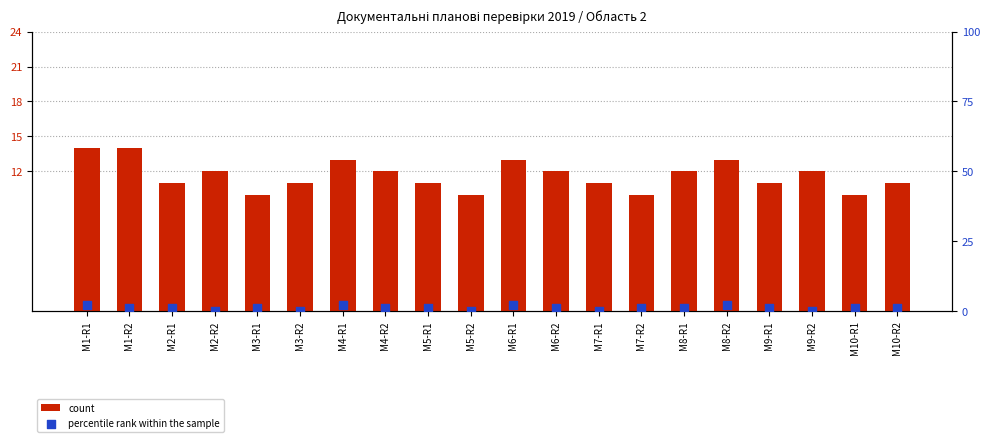

Which series contains the highest Y value?

count